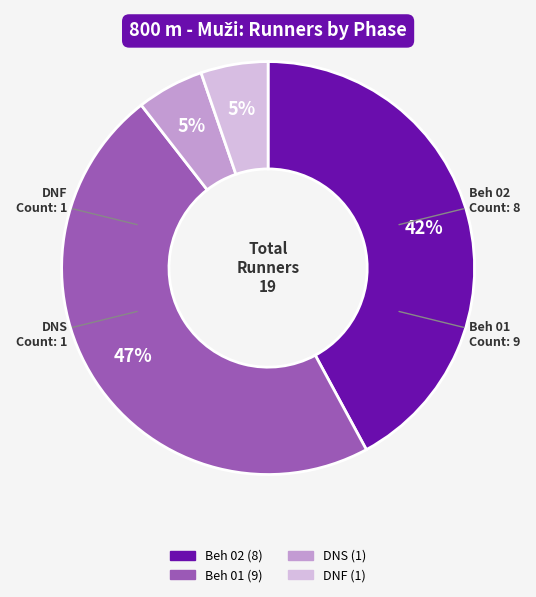

The DNF slice represents 1% of the pie. True or false?

False